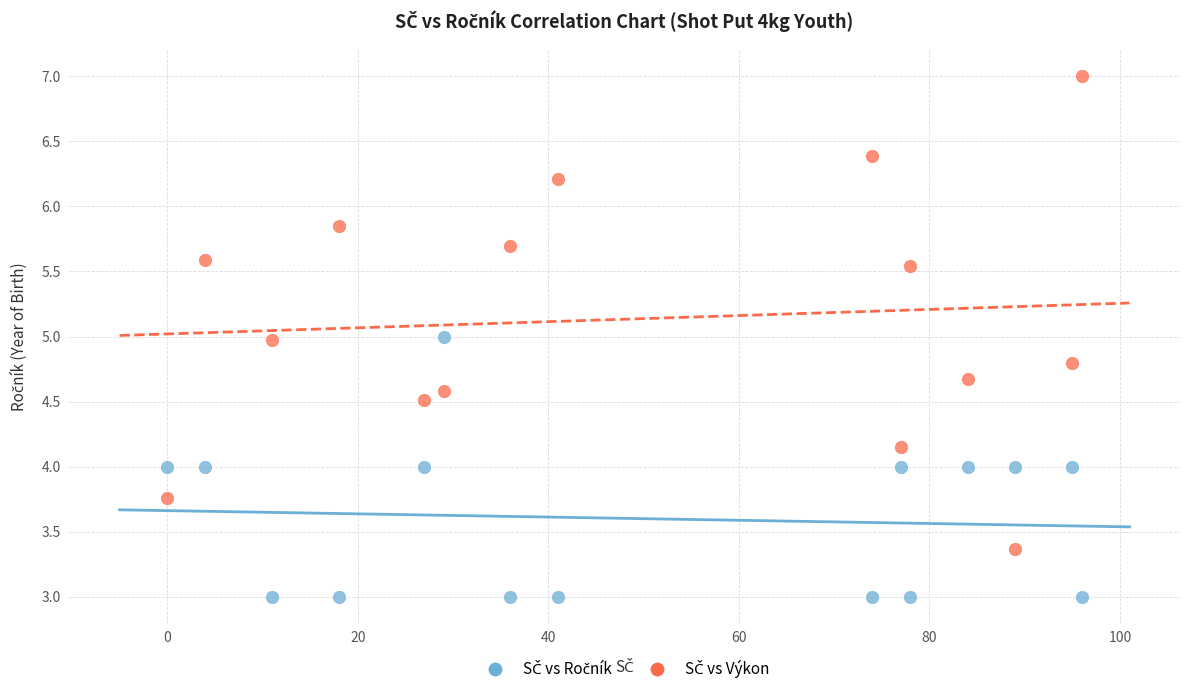

Across all data points, what is the range of Y values (max minus min)?

4.0